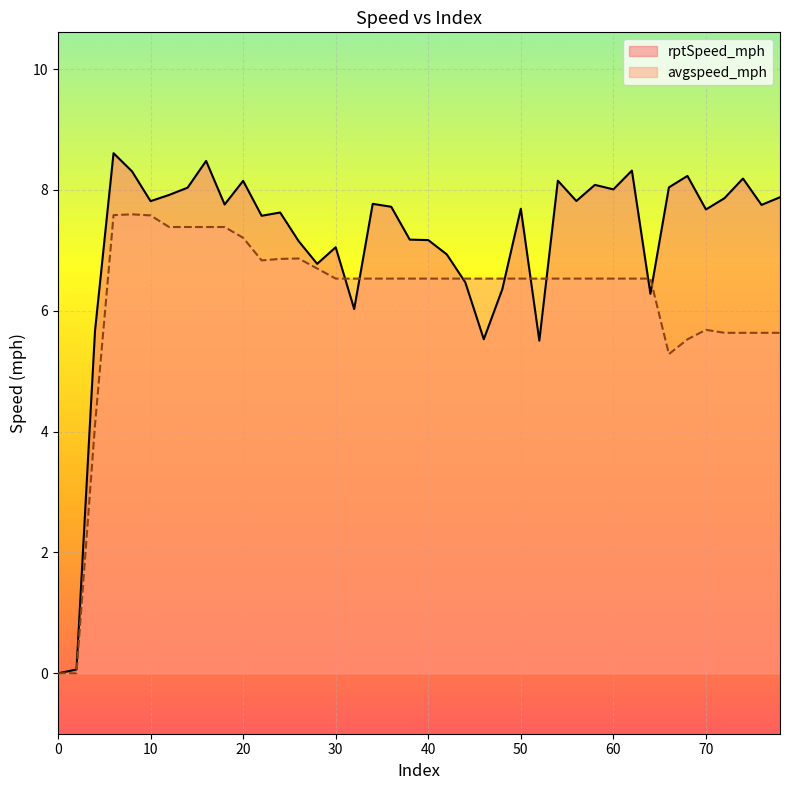

In rptSpeed_mph, how many points are lower than both neighbors (excluding endpoints)?

12